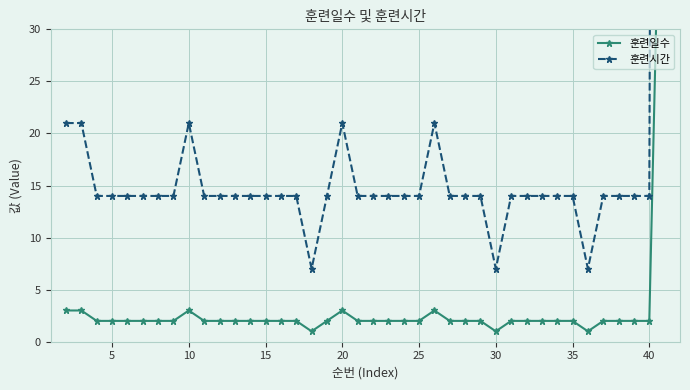

What is the value of the 훈련시간 point at the 3rd from the left?

14